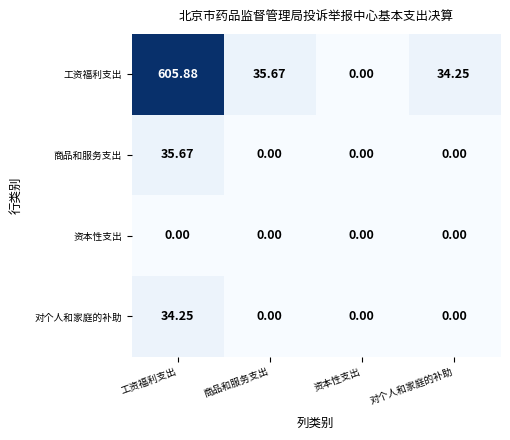

At which category is the sum across all series the highest?

工资福利支出